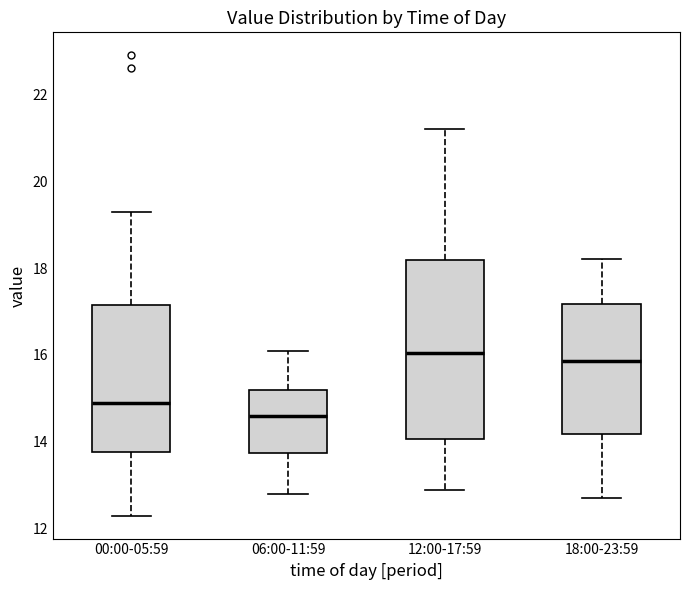

Comparing the boxes themselves (not the whiskers), which one is the tallest?

12:00-17:59